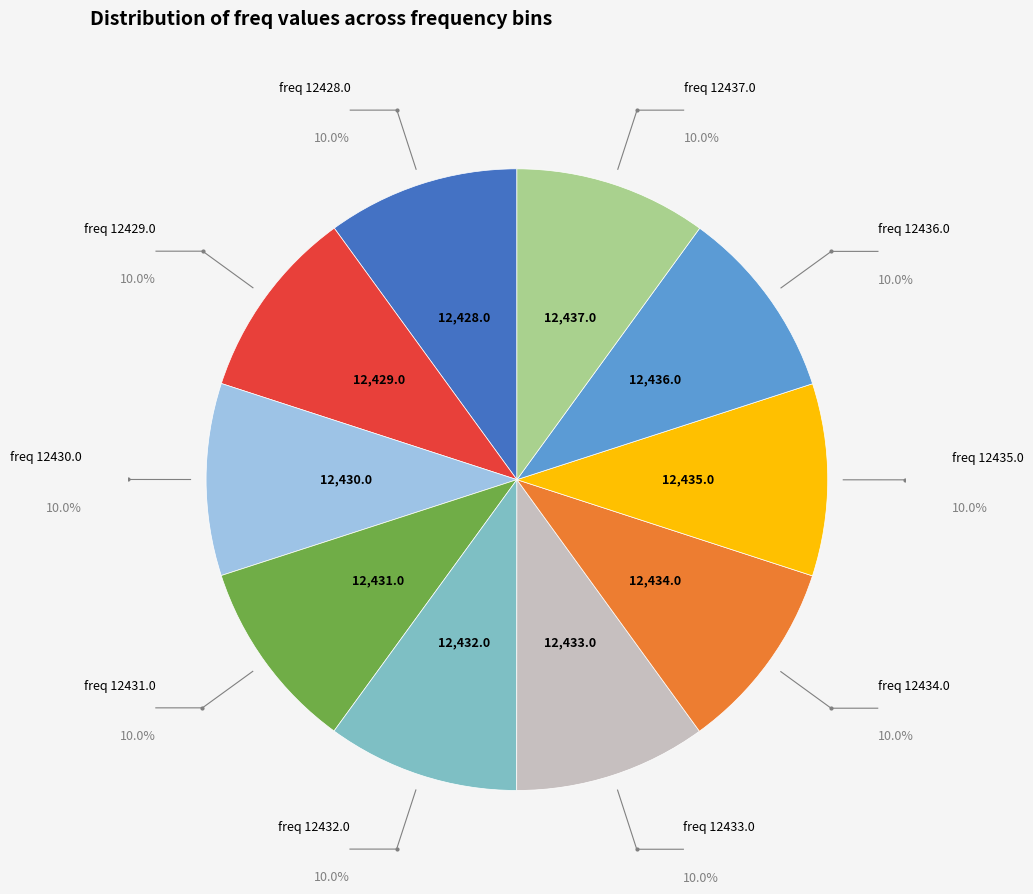

Which has a higher value, 12435.0 or 12429.0?

12435.0